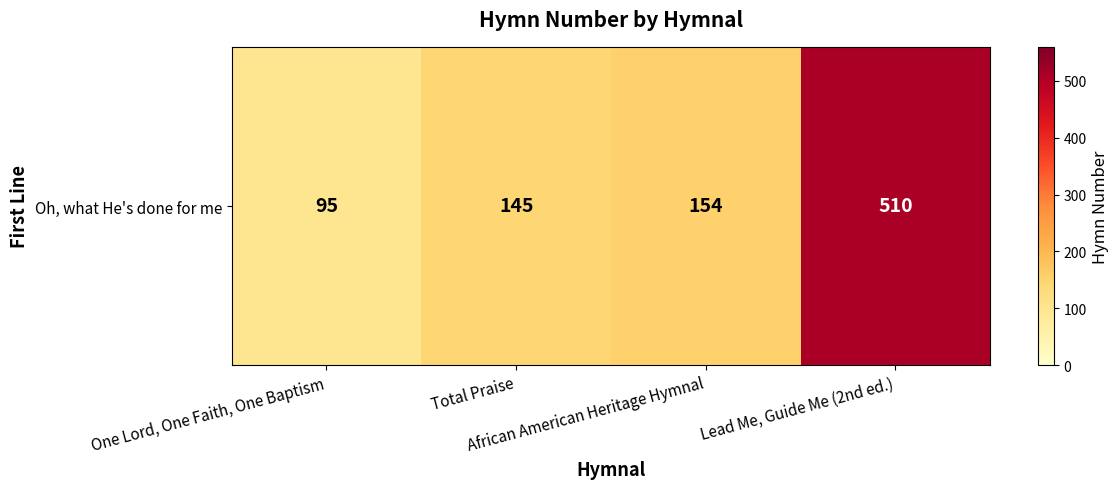

What is the difference between the maximum and second lowest values?

365